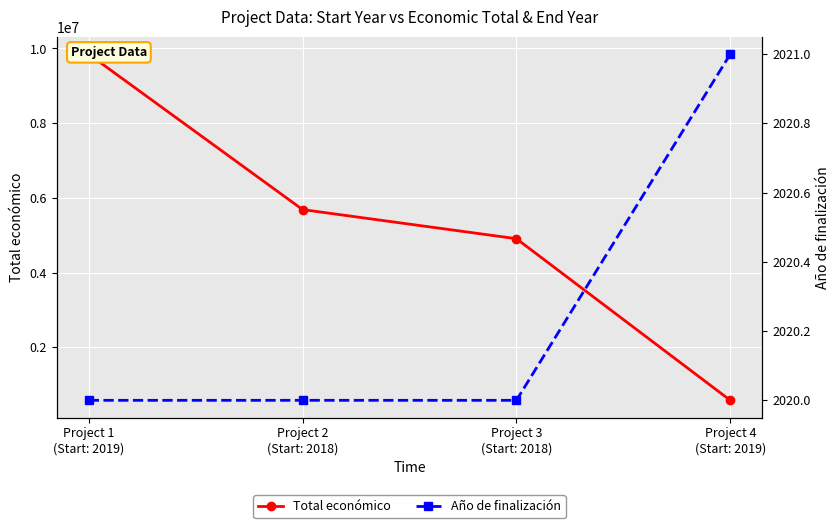

How many lines are shown in the chart?

2